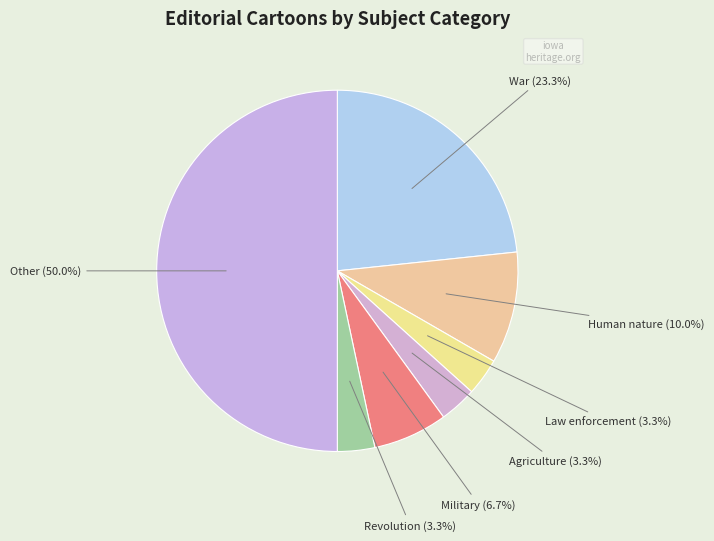

To the nearest percent, what is the difference between the largest and smallest slice percentages?

47%